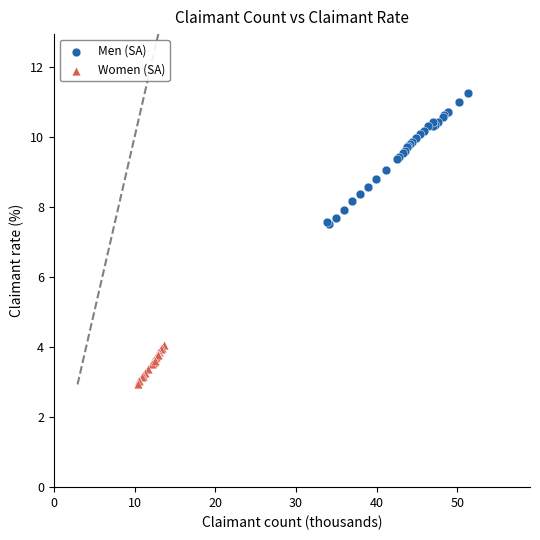

What are all the series names shown in the legend?

Men (SA), Women (SA)